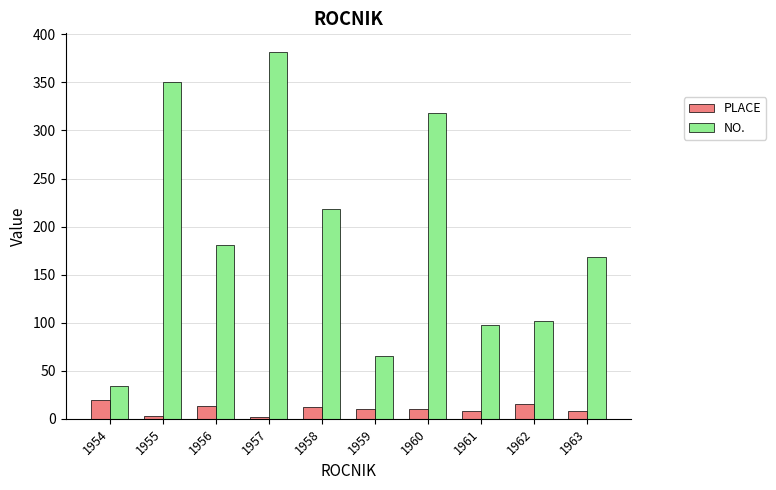

True or false: NO. has a value of 171.5 at 1957.

False